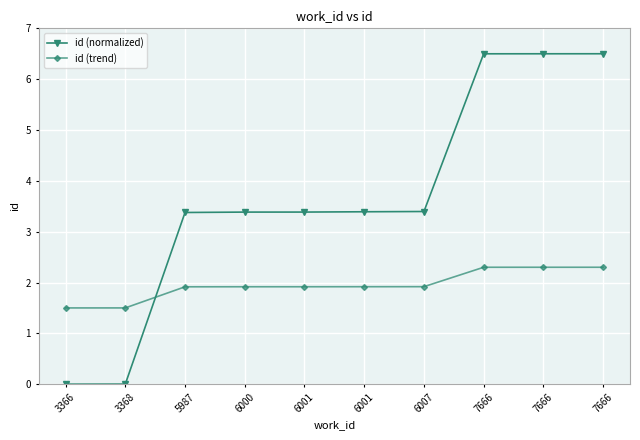

Between which two adjacent categories do id (normalized) and id (trend) first intersect?

3368 and 5987